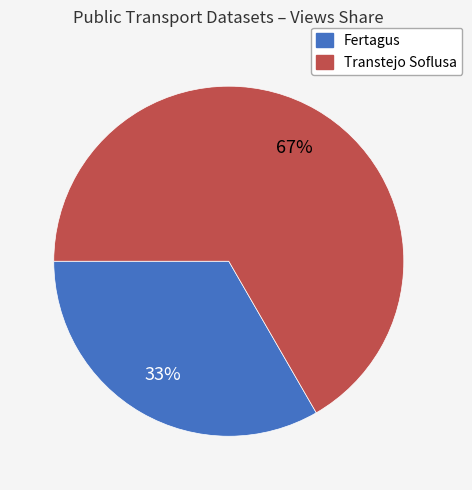

What percentage is the Transtejo Soflusa slice, to the nearest percent?

67%